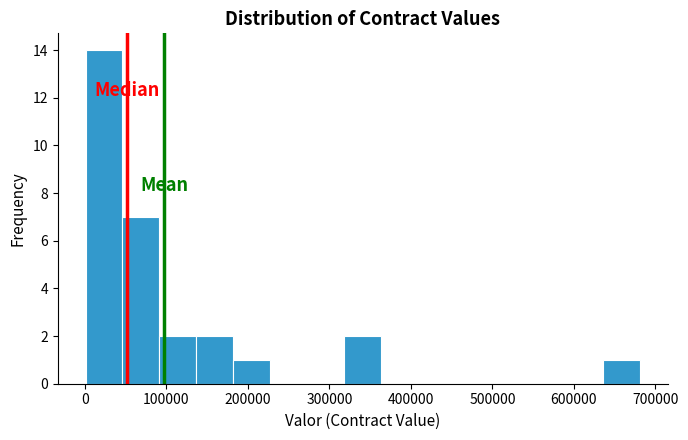

How tall is the bar that spans 90000 to 140000 on the x-axis? Neither the bar edges nor the heights are printed on the chart, so give them approximately, as read against the axes.

2